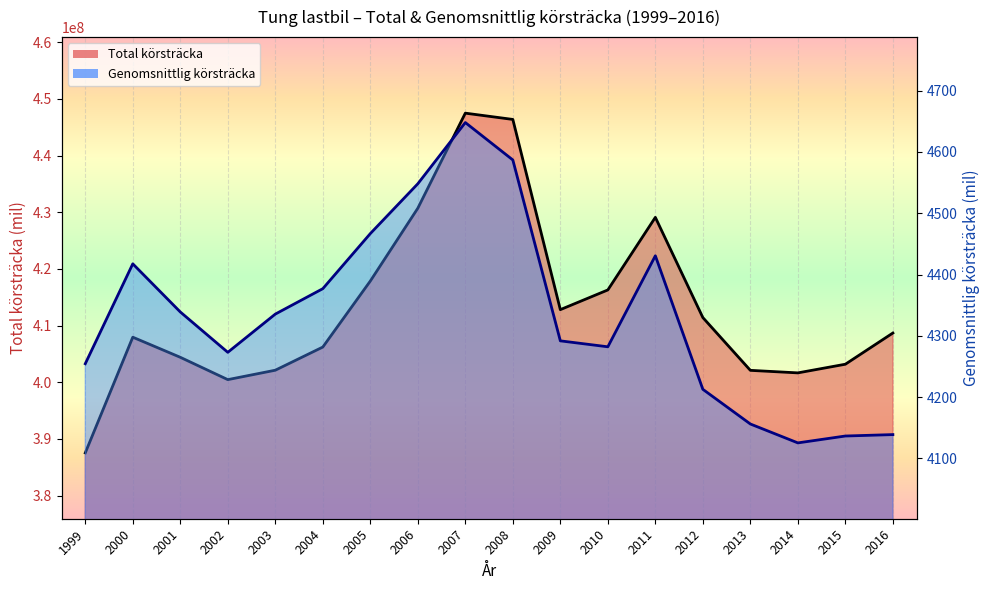

What is the difference between the maximum and minimum values in the Genomsnittlig körsträcka (line) series?

522.8